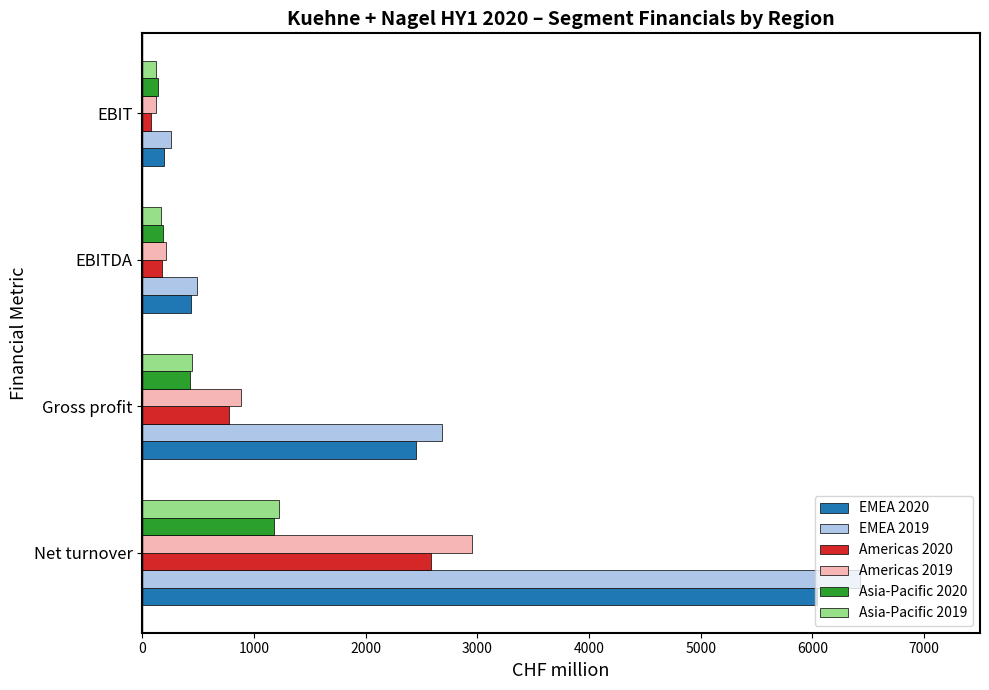

List the labels in order of EMEA 2019 value, smallest first.

EBIT, EBITDA, Gross profit, Net turnover